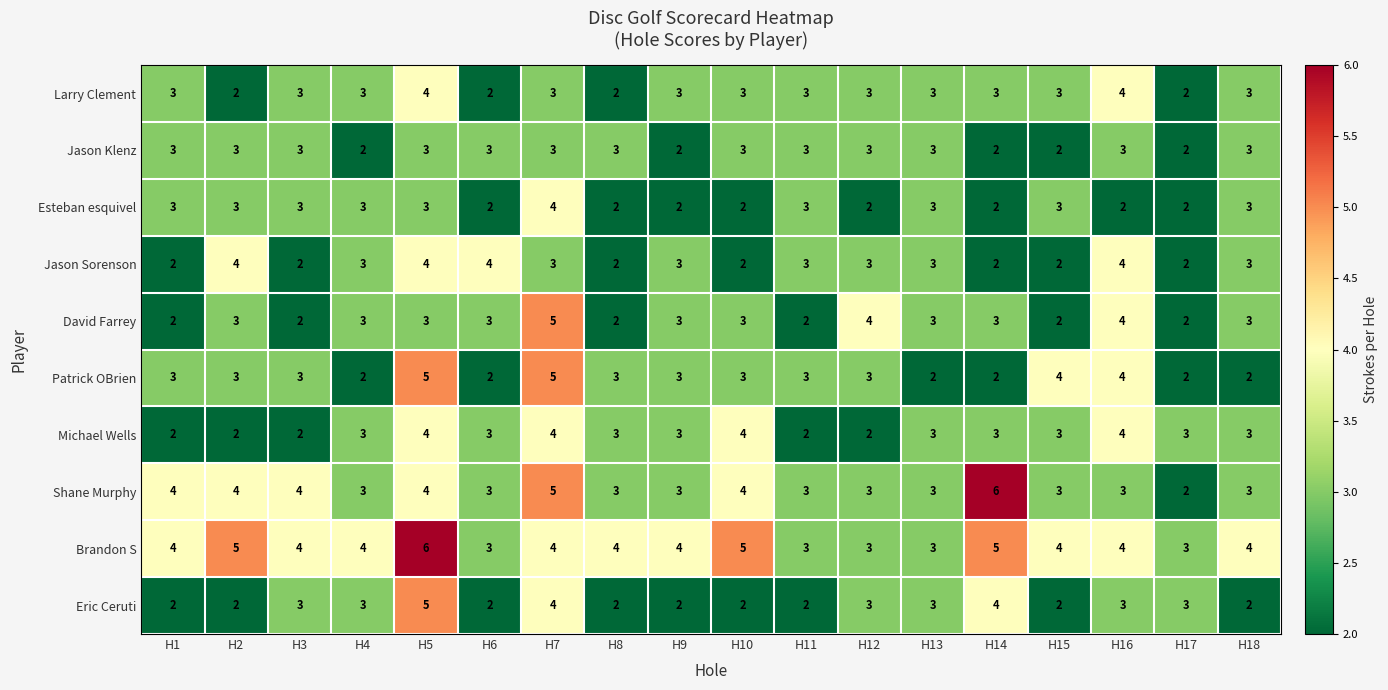

What is the sum of the Patrick OBrien values at H16 and H13?

6